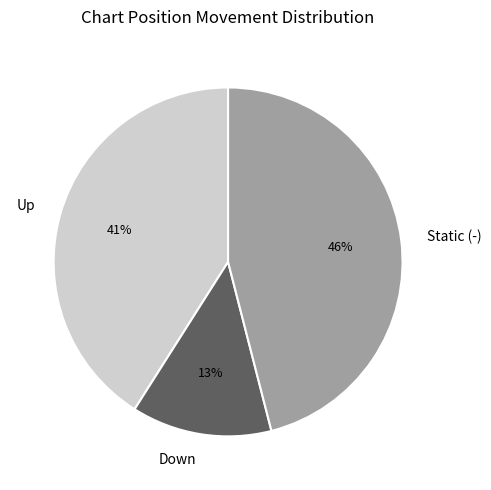

Between Static (-) and Up, which is larger?

Static (-)